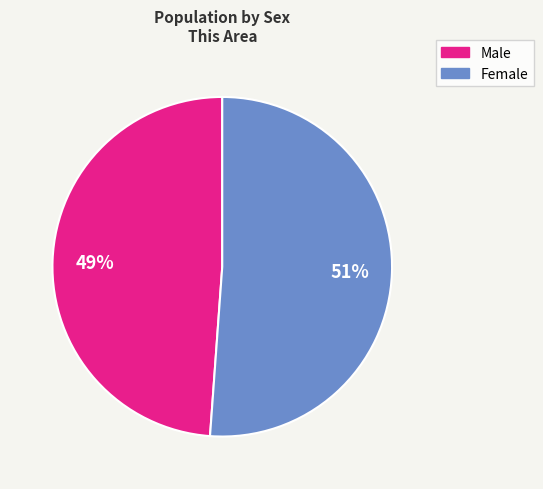

How many slices are in this pie chart?

2